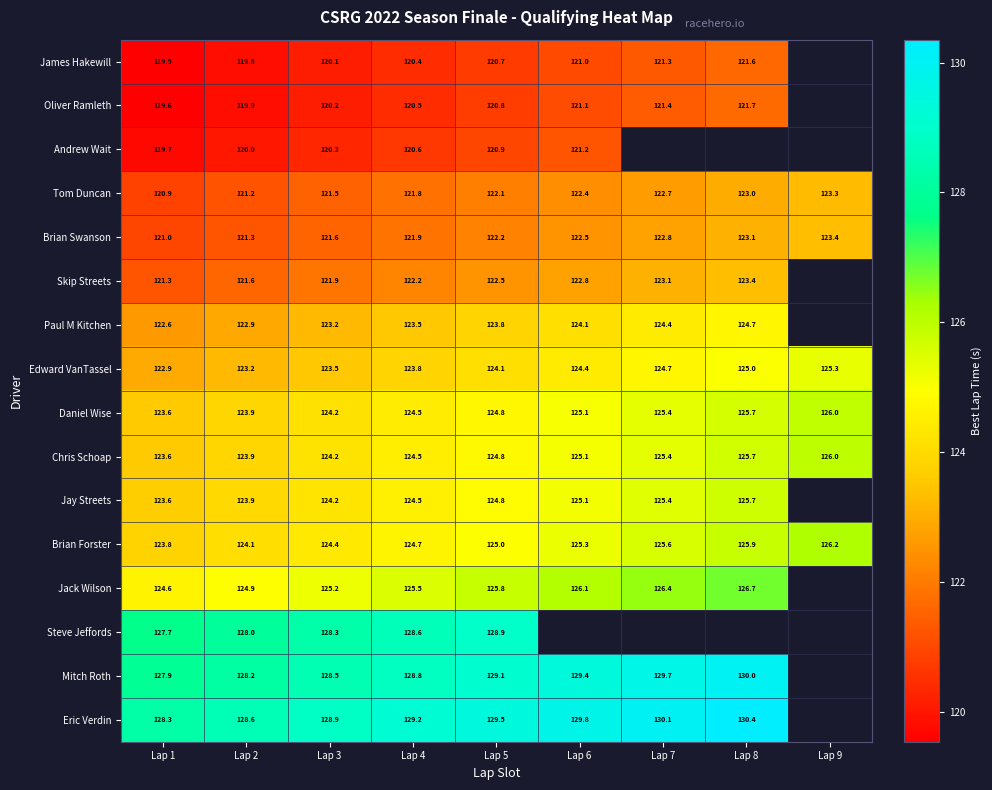

What is the maximum value for Mitch Roth?

130.0